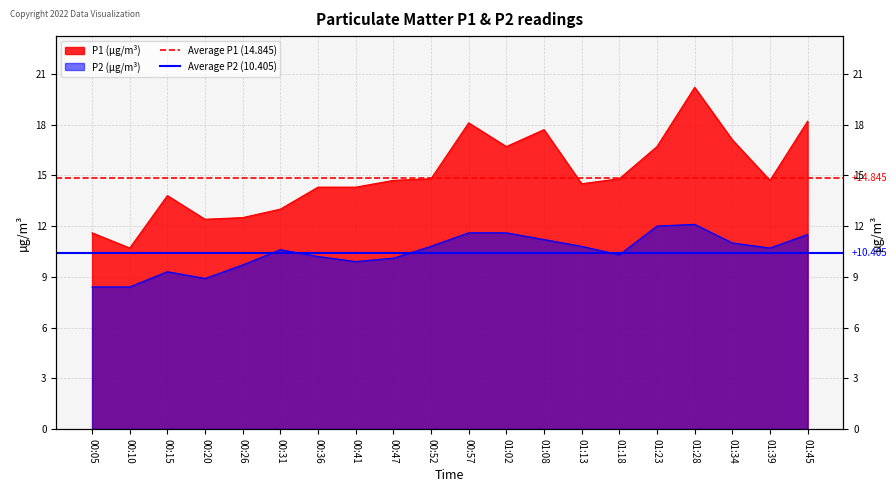

Rank the series by their maximum value, from highest to lowest.

Average P1 (14.845), Average P2 (10.405)